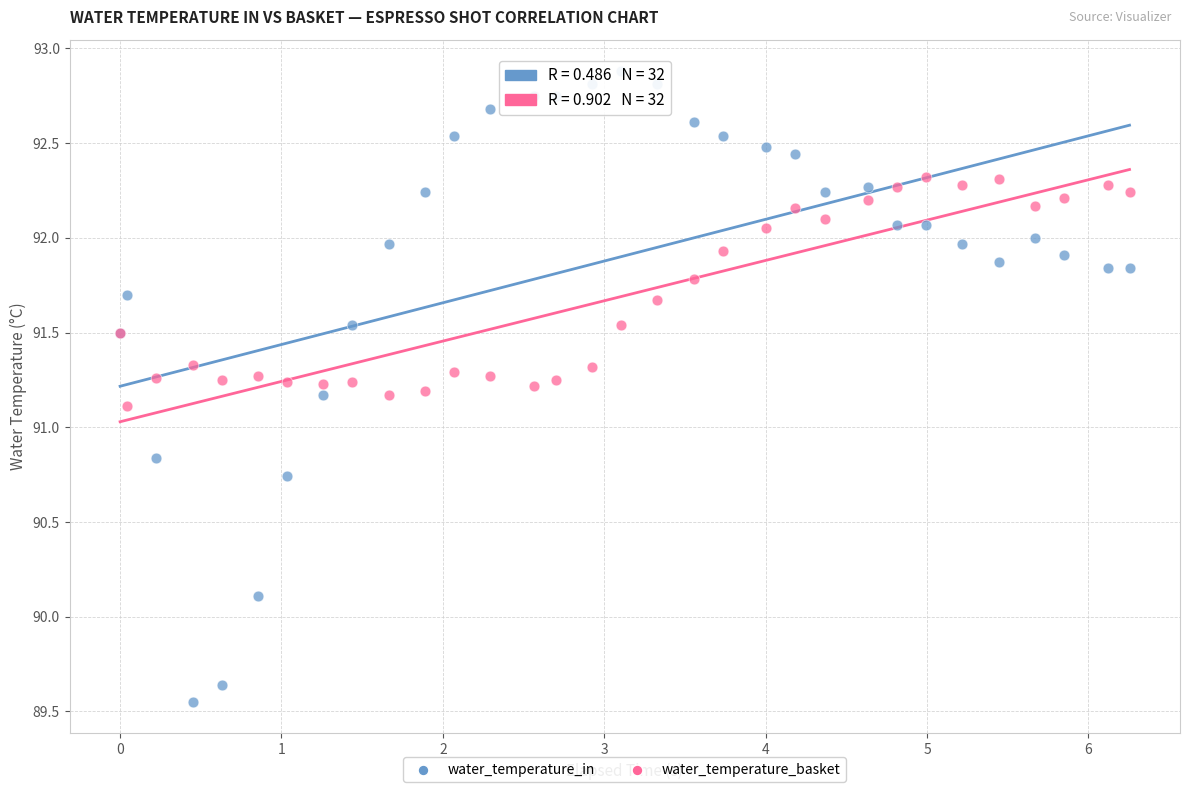

What is the X range (max minus min) for the scatter plot?

6.3